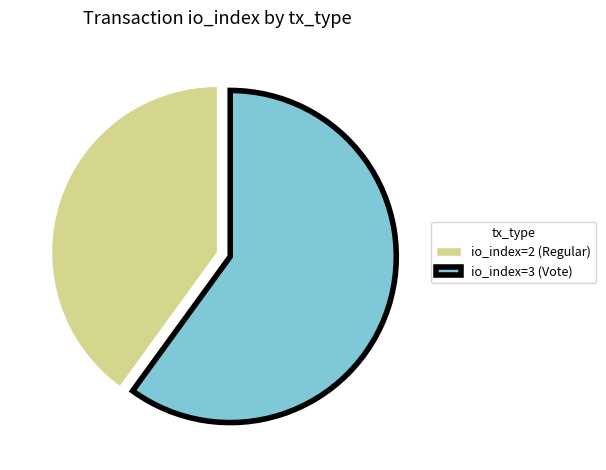

Combined, do io_index=3 (Vote) and io_index=2 (Regular) account for over 50%?

Yes